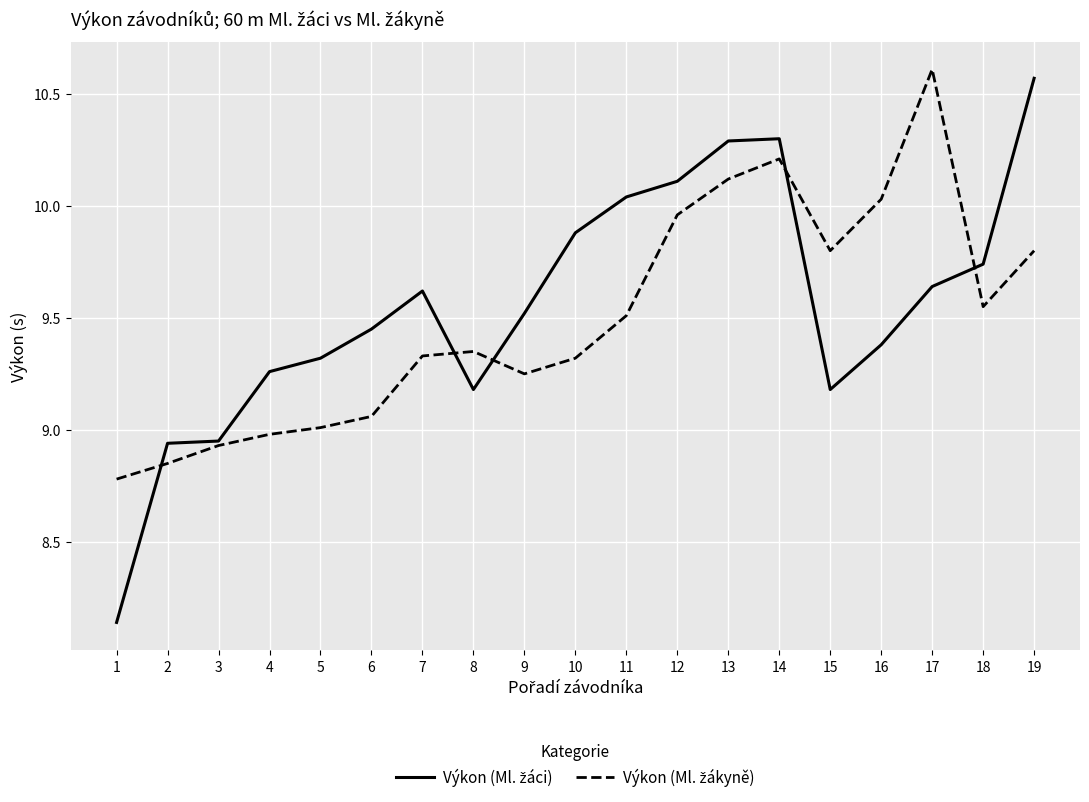

What is the total value across all series at 15?

19.0